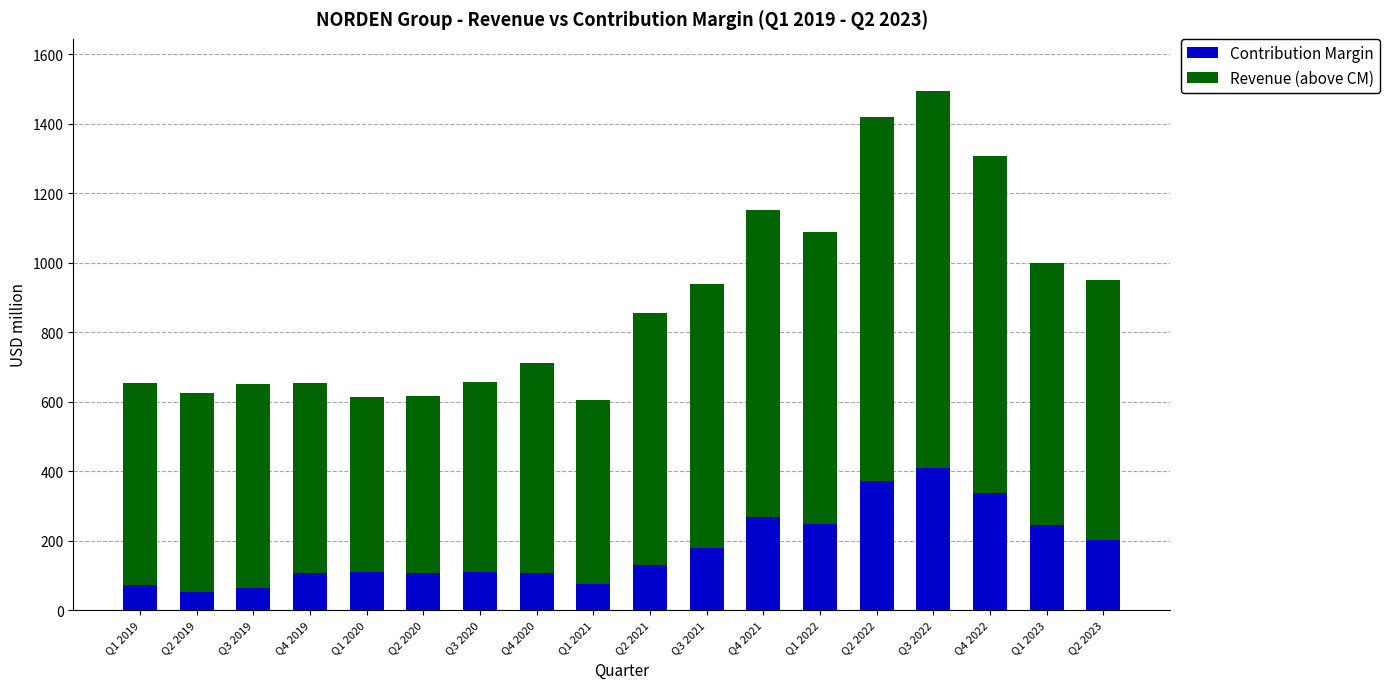

At which category is the sum across all series the highest?

Q3 2022